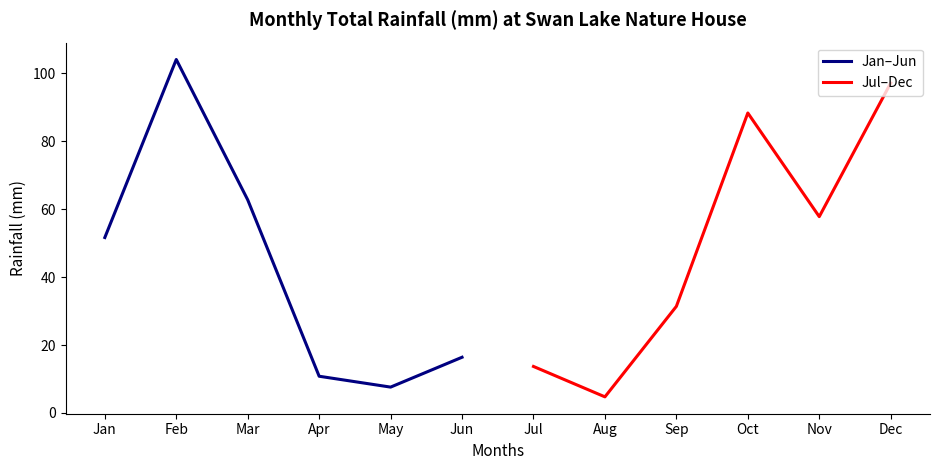

What value does the Jan–Jun series have at Apr?

10.8